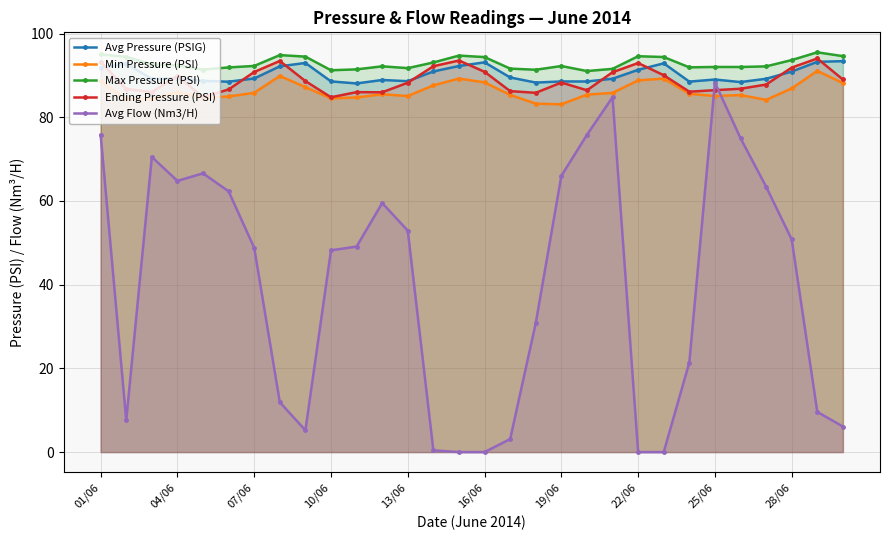

What is the sum of all Min Pressure (PSI) values?

2588.1